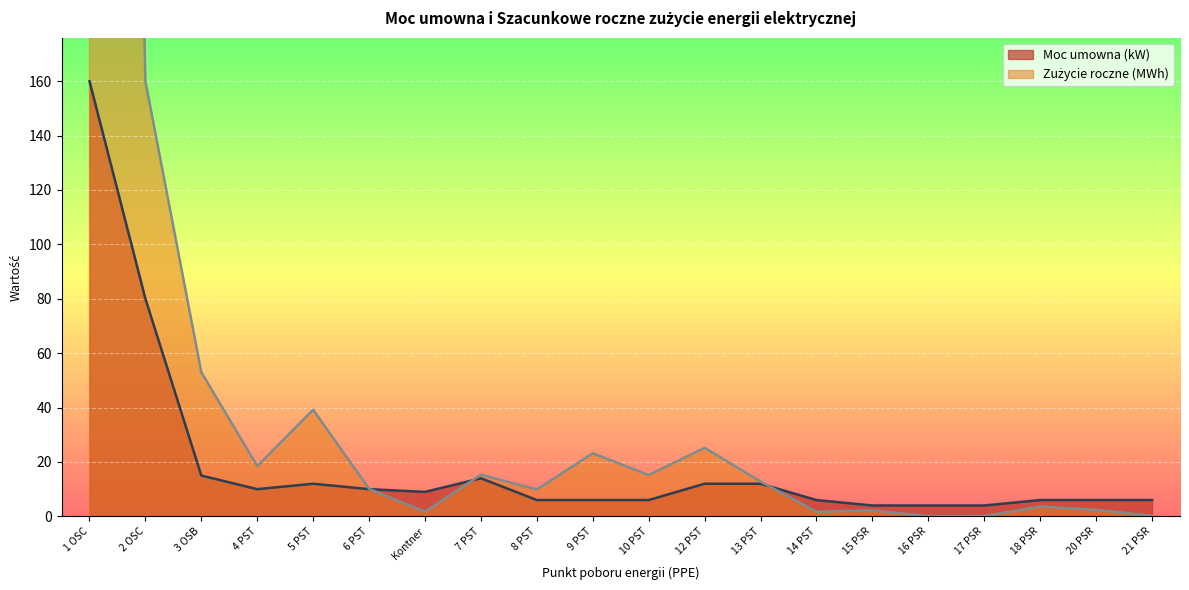

What is the value of the Moc umowna (kW) point at the 1st from the left?

160.0